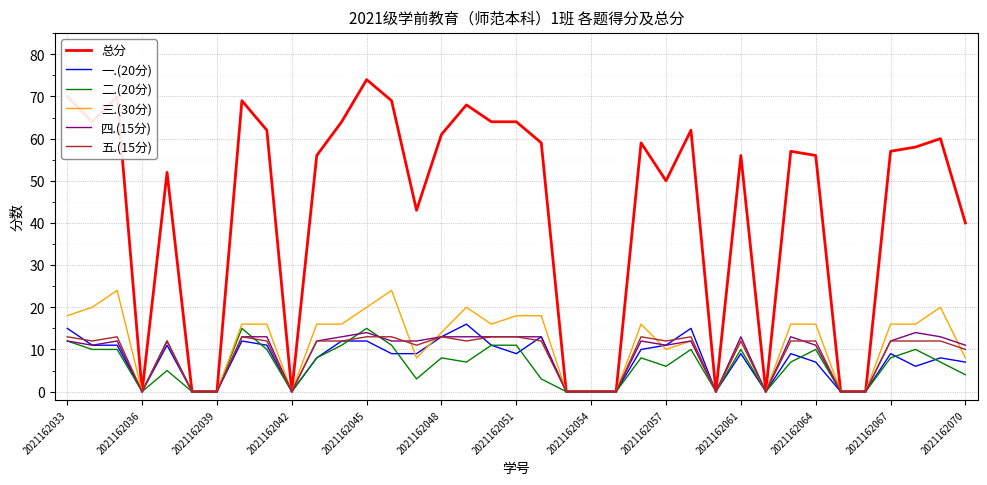

Which series has the largest total across all categories?

总分